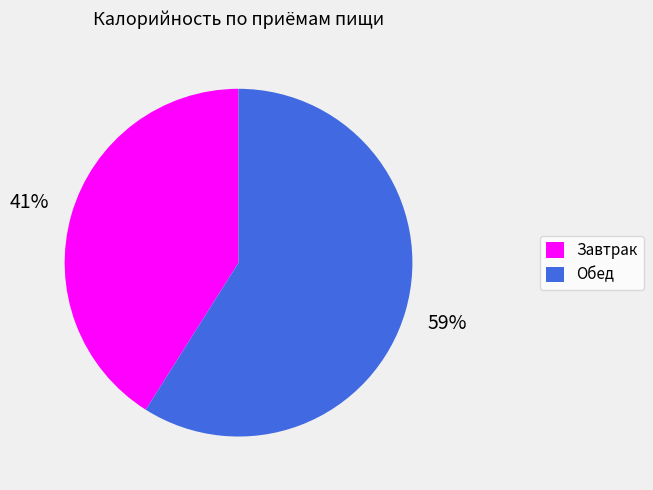

What percentage is the Обед slice, to the nearest percent?

59%